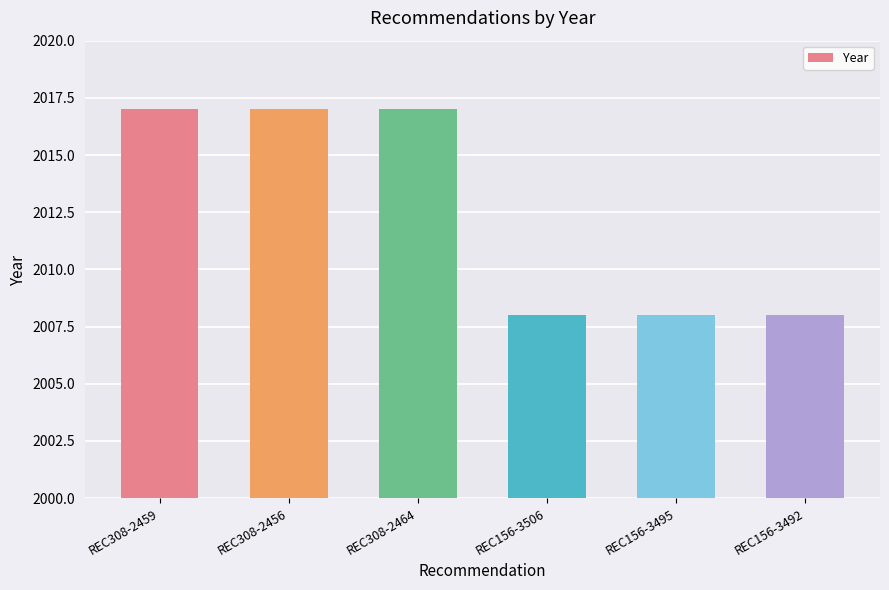

Which has a higher value, REC156-3492 or REC308-2464?

REC308-2464